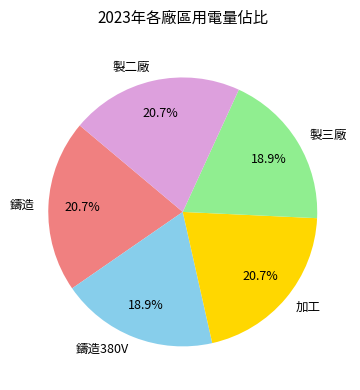

Is there a majority slice in this chart?

No